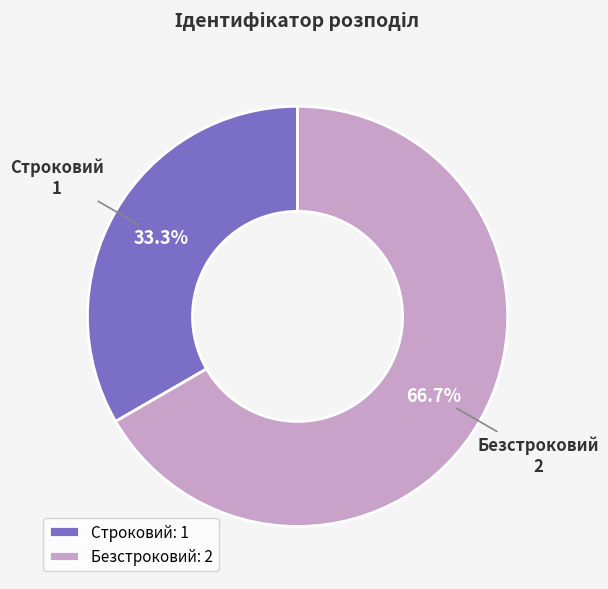

Which slice is the smallest?

Строковий